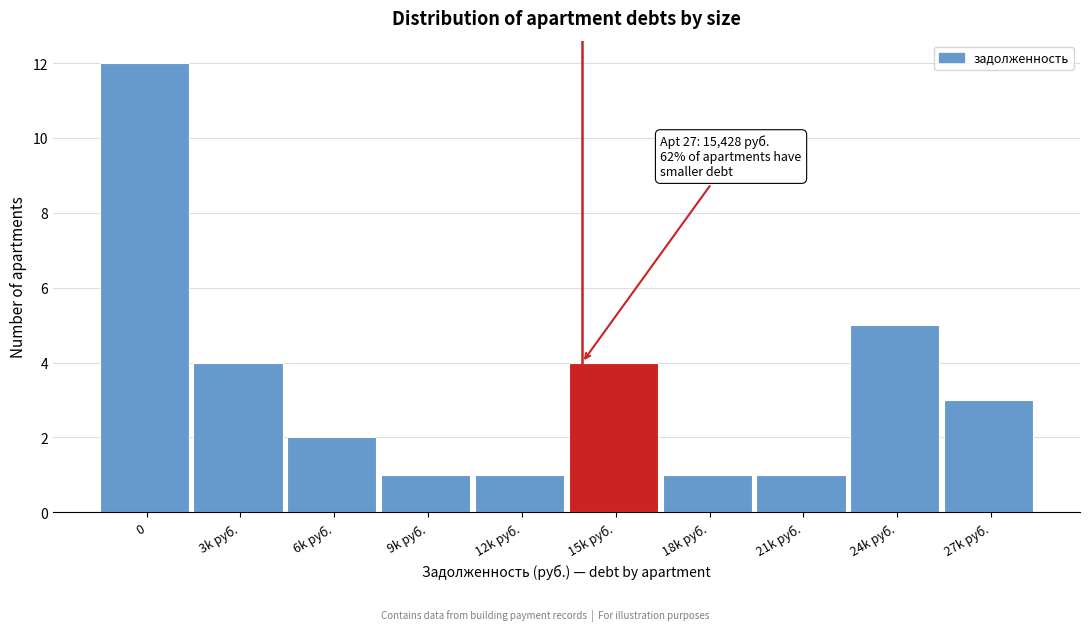

Reading left to right, transcribe all the data shown in this chart.

12	4	2	1	1	4	1	1	5	3